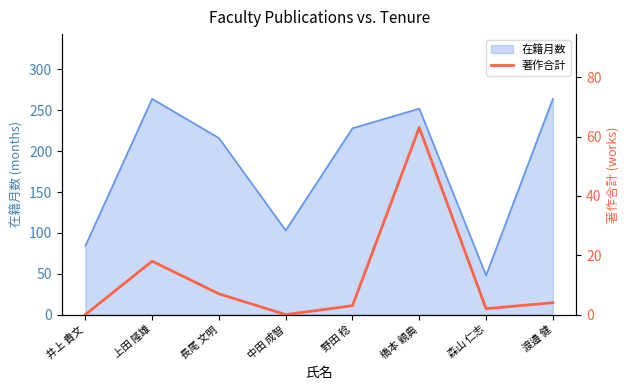

What is the difference between the second highest and minimum values?

18